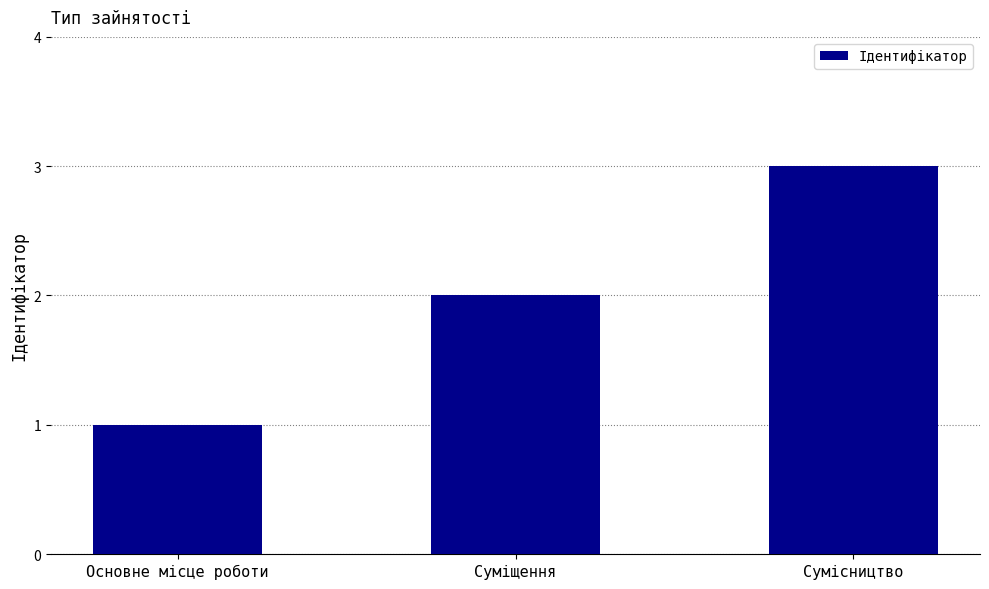

At which label is the value closest to 2?

Суміщення